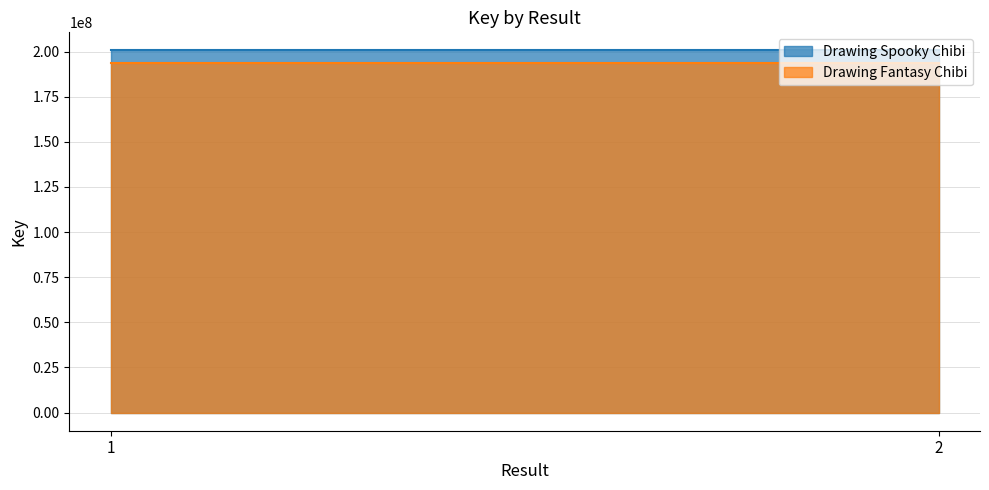

Reading left to right, list all the values displayed in this chart.

Drawing Spooky Chibi: 200633288	200633288
Drawing Fantasy Chibi: 193896635	193896635